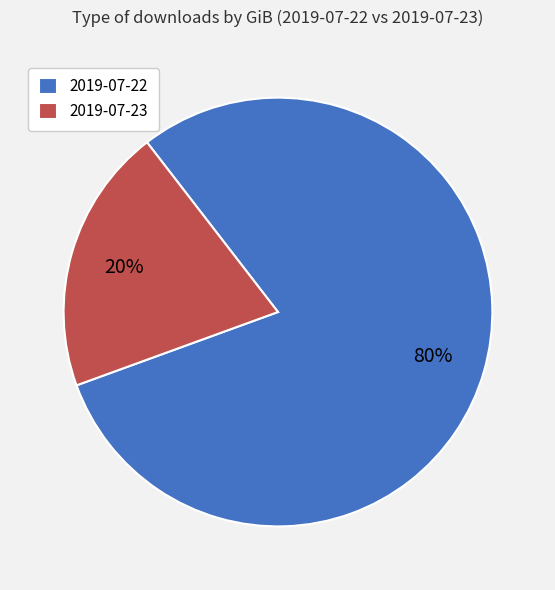

To the nearest percent, what portion does 2019-07-23 represent?

20%